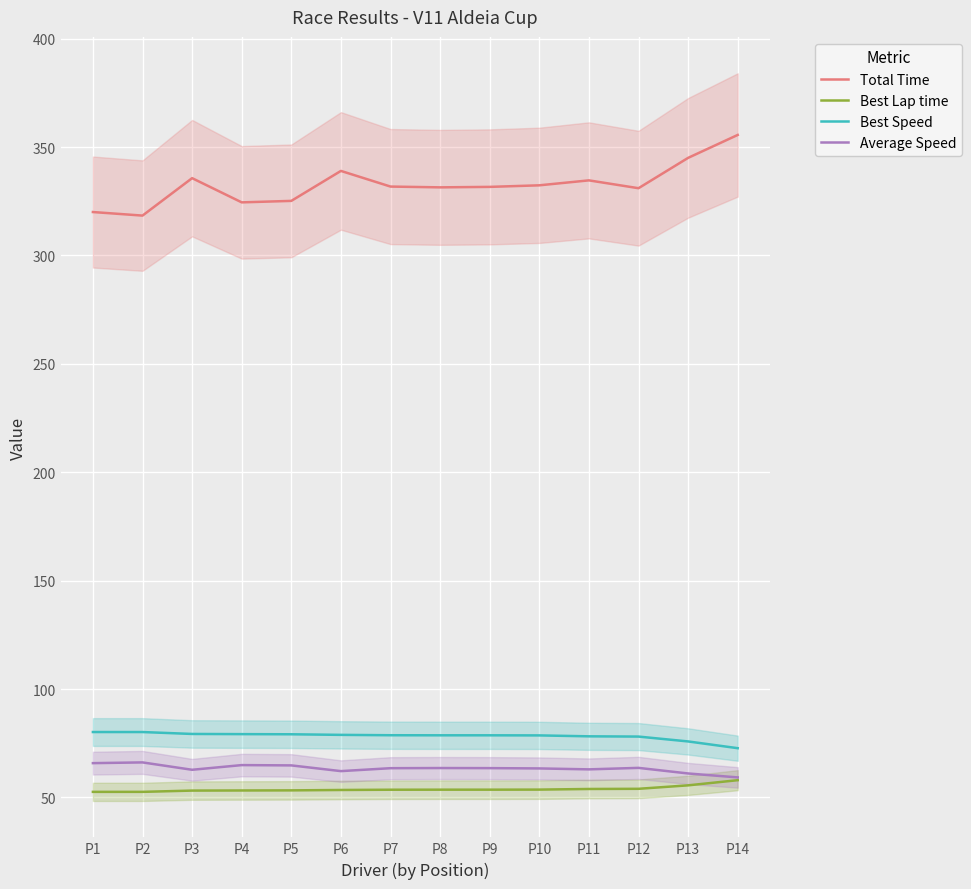

How many distinct data groups are displayed?

4